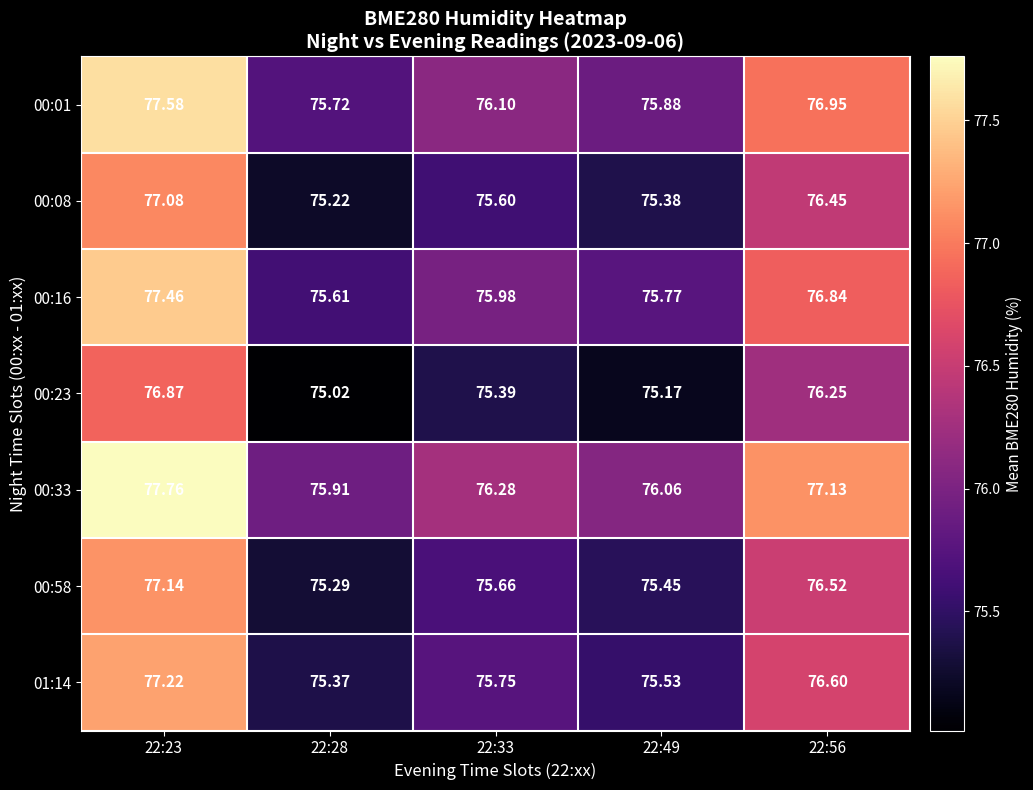

At which category is the sum across all series the highest?

22:23